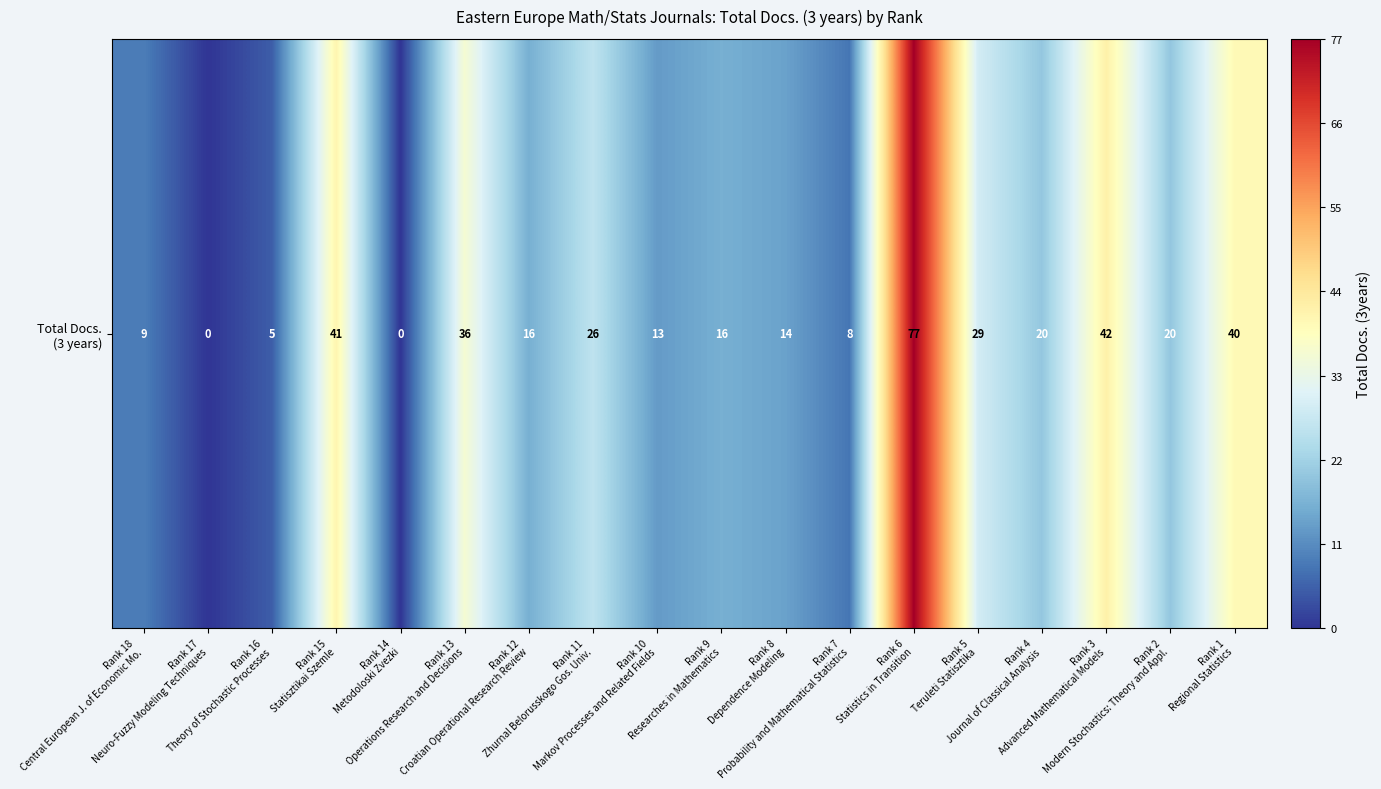

Rank the categories by value from lowest to highest.

Rank 17
Neuro-Fuzzy Modeling Techniques, Rank 14
Metodoloski Zvezki, Rank 16
Theory of Stochastic Processes, Rank 7
Probability and Mathematical Statistics, Rank 18
Central European J. of Economic Mo., Rank 10
Markov Processes and Related Fields, Rank 8
Dependence Modeling, Rank 12
Croatian Operational Research Review, Rank 9
Researches in Mathematics, Rank 4
Journal of Classical Analysis, Rank 2
Modern Stochastics: Theory and Appl., Rank 11
Zhurnal Belorusskogo Gos. Univ., Rank 5
Teruleti Statisztika, Rank 13
Operations Research and Decisions, Rank 1
Regional Statistics, Rank 15
Statisztikai Szemle, Rank 3
Advanced Mathematical Models, Rank 6
Statistics in Transition